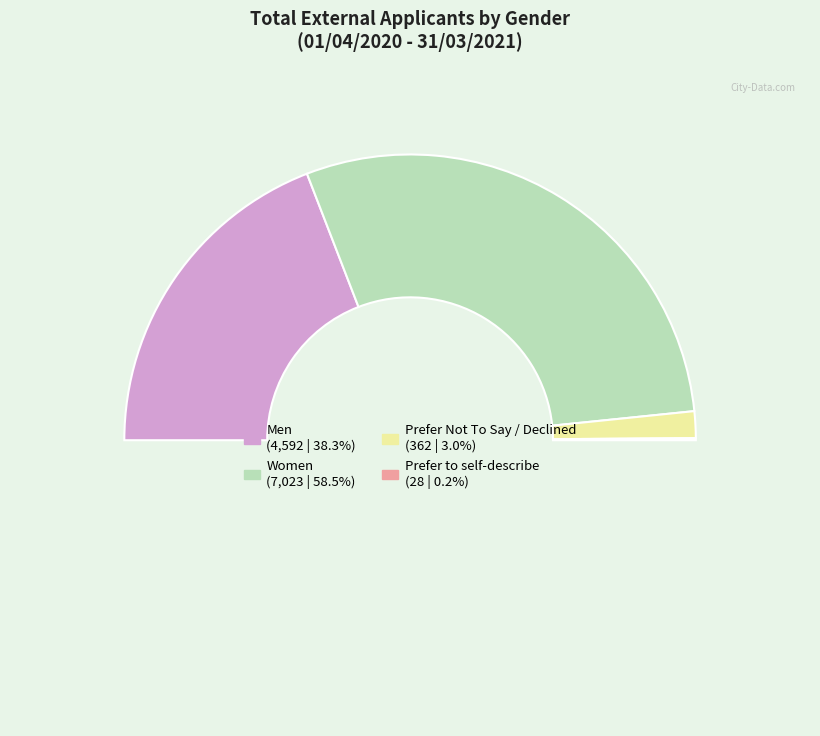

To the nearest percent, what is the difference between the largest and smallest slice percentages?

58%